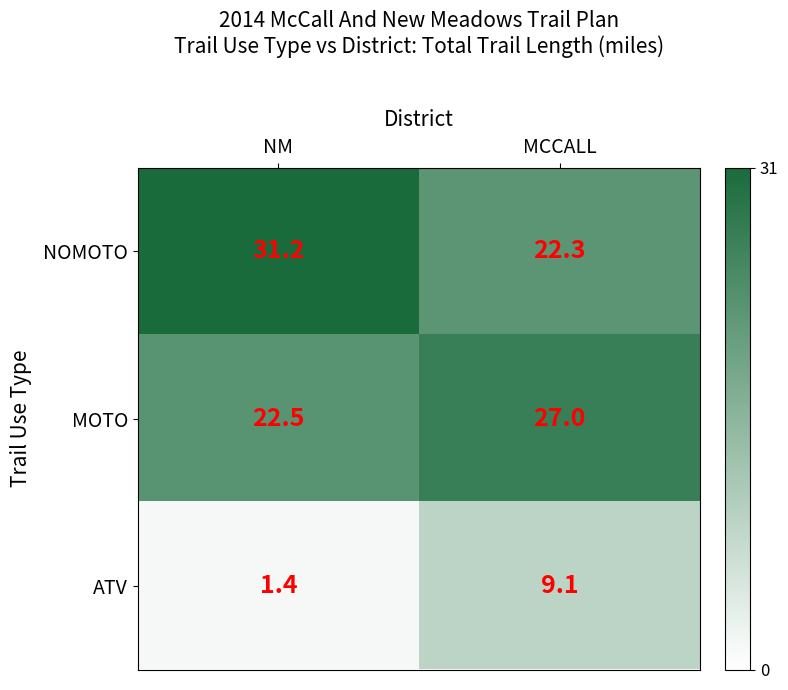

How many data points does each series have?

2